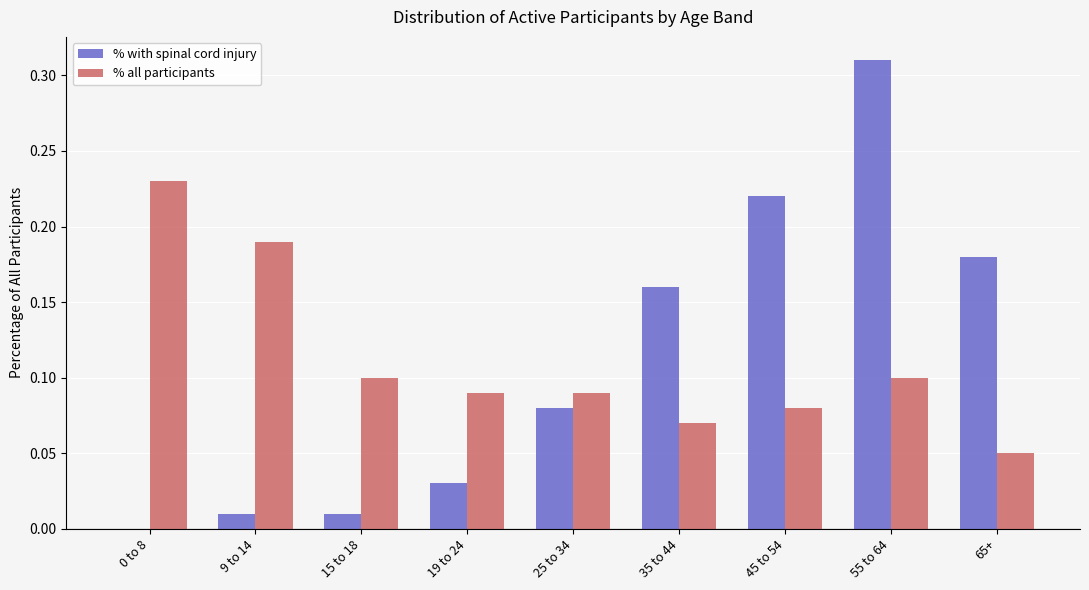

What is the total value across all series at 55 to 64?

0.4